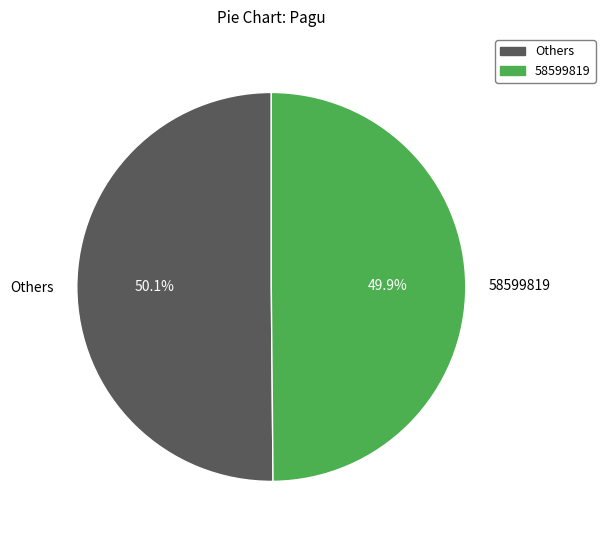

Approximately how many times larger is the value at Others compared to 58599819?

1.0